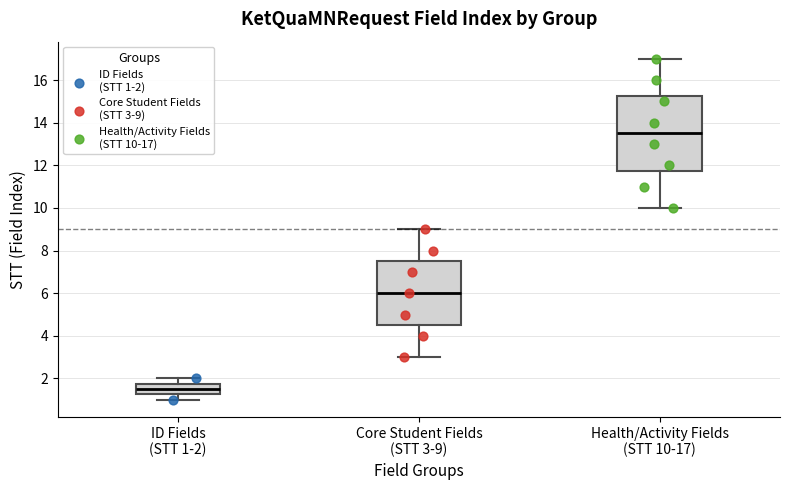

Which box has the lowest median line?

ID Fields (STT 1-2)